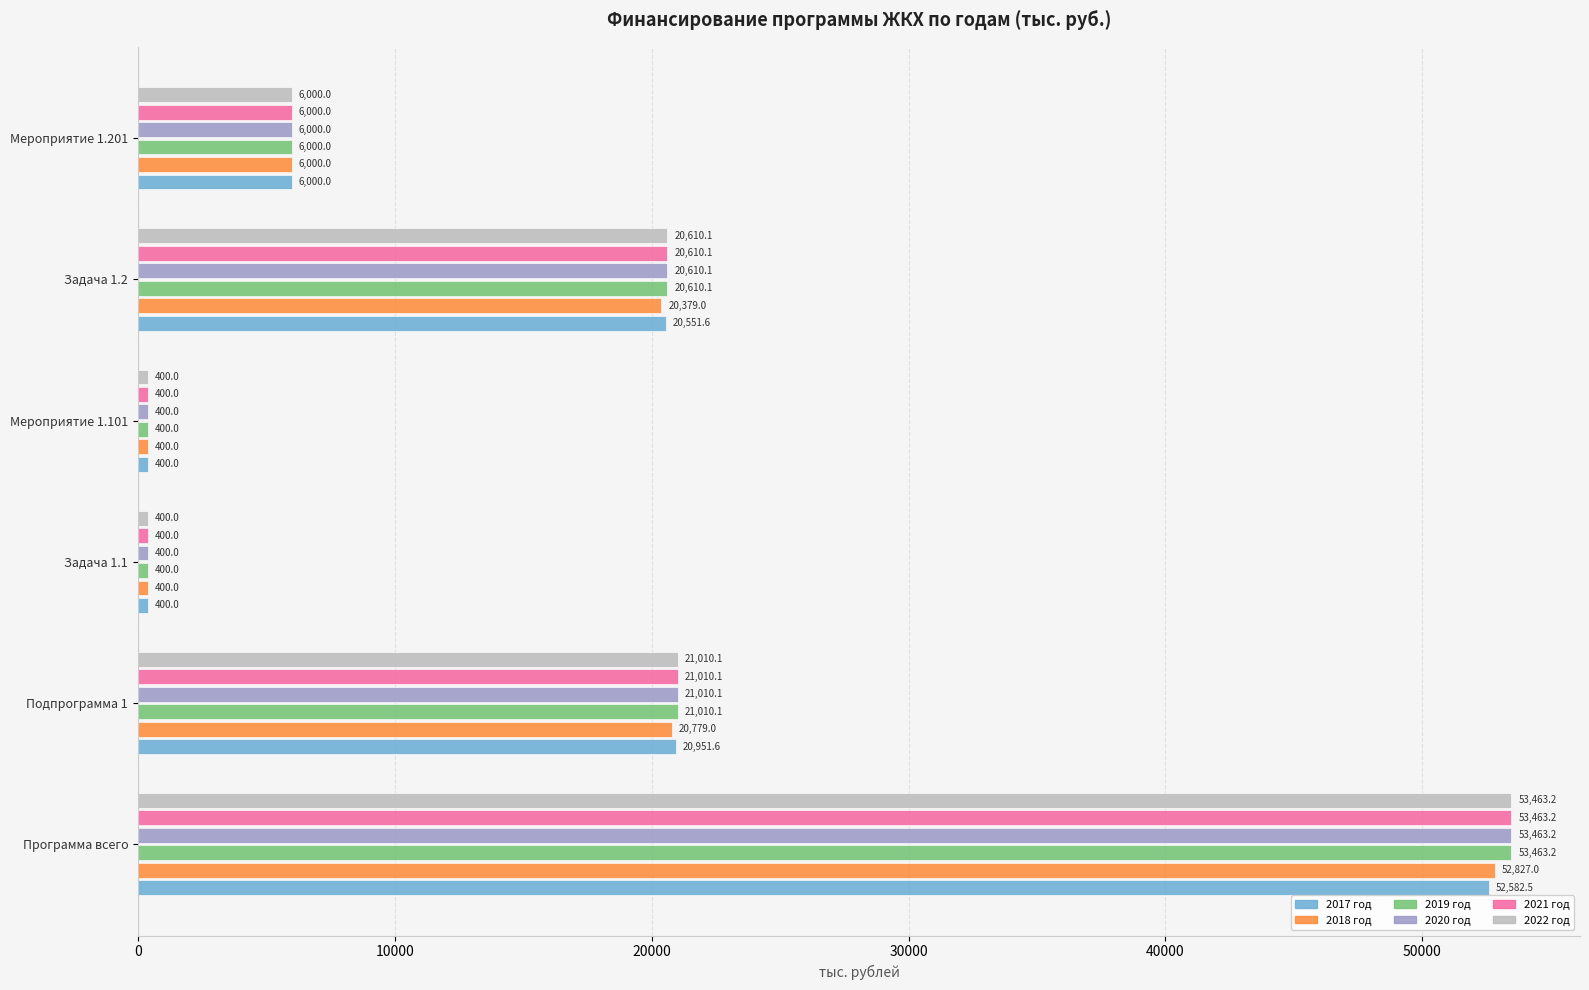

At how many categories does at least one series exceed 43186?

1